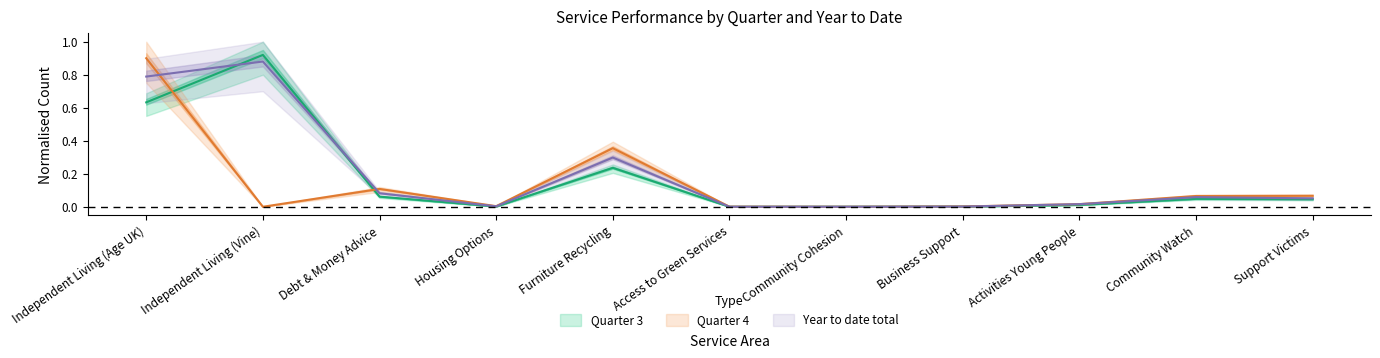

How many interior local valleys does the Year to date total series have?

1